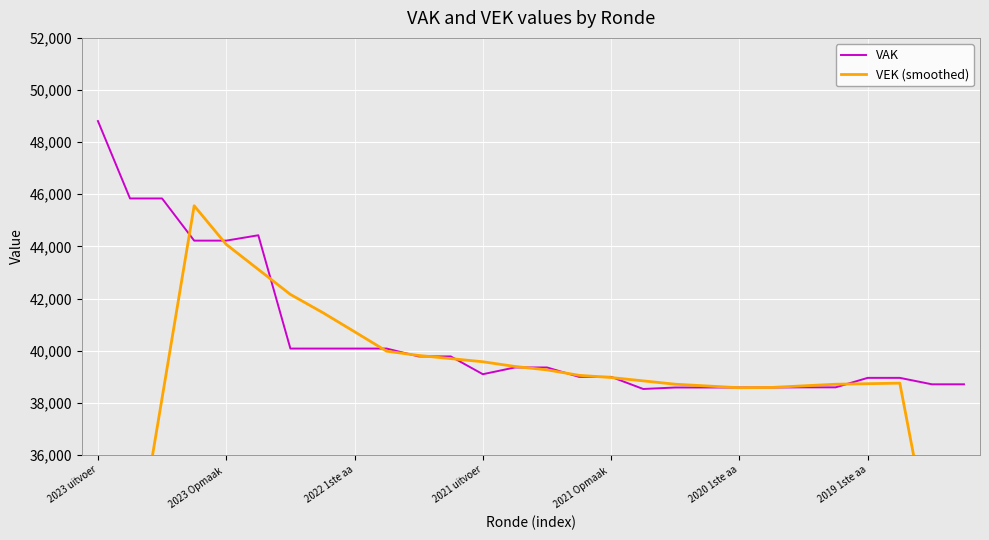

What is the smallest value displayed?

23442.5